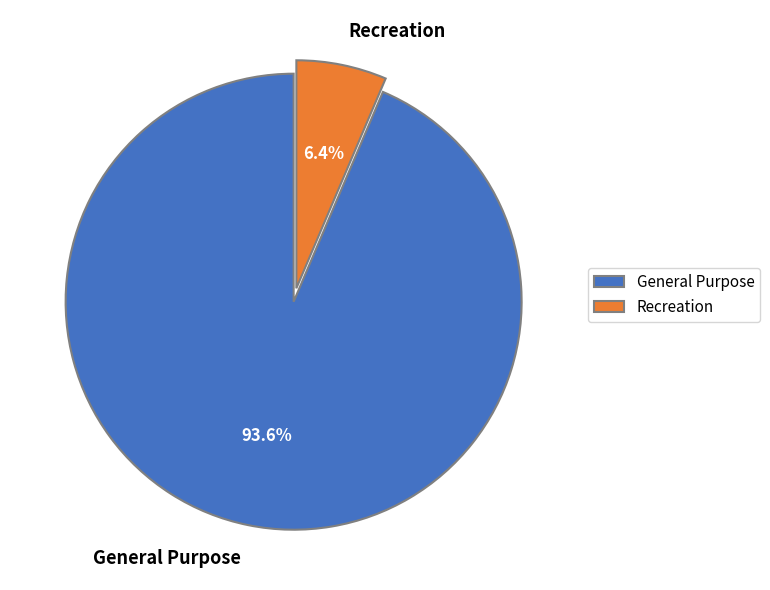

Is it true that General Purpose is 99% of the pie?

False